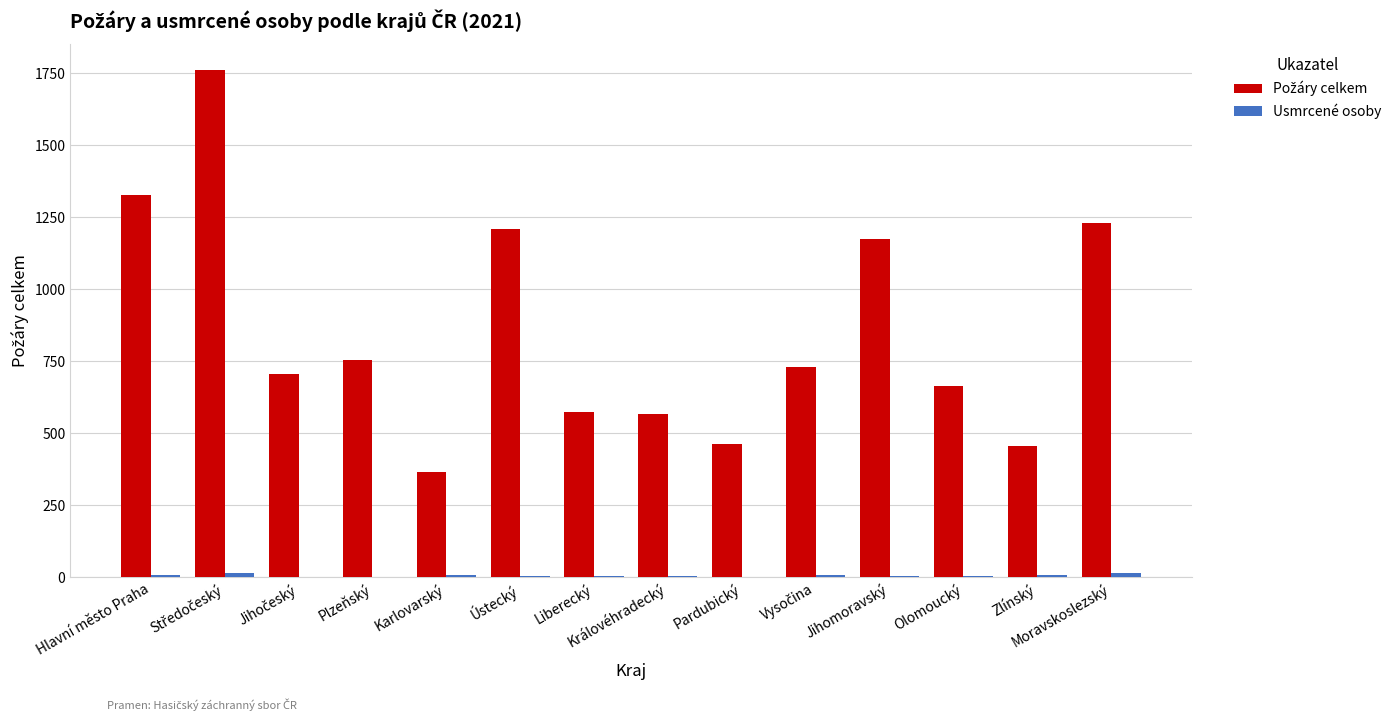

How many groups of bars are there?

14